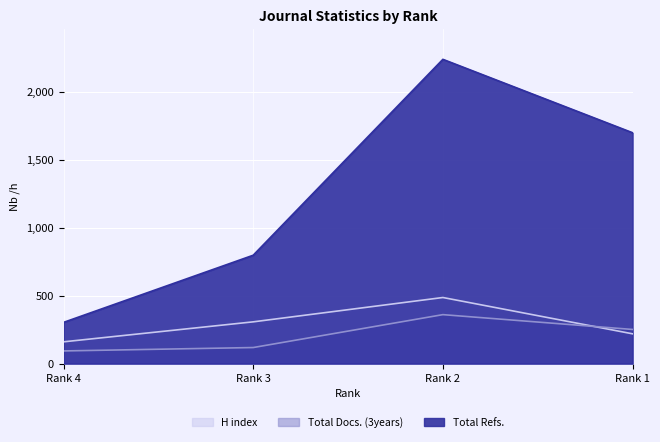

True or false: Total Refs. and Total Docs. (3years) intersect in this chart.

False